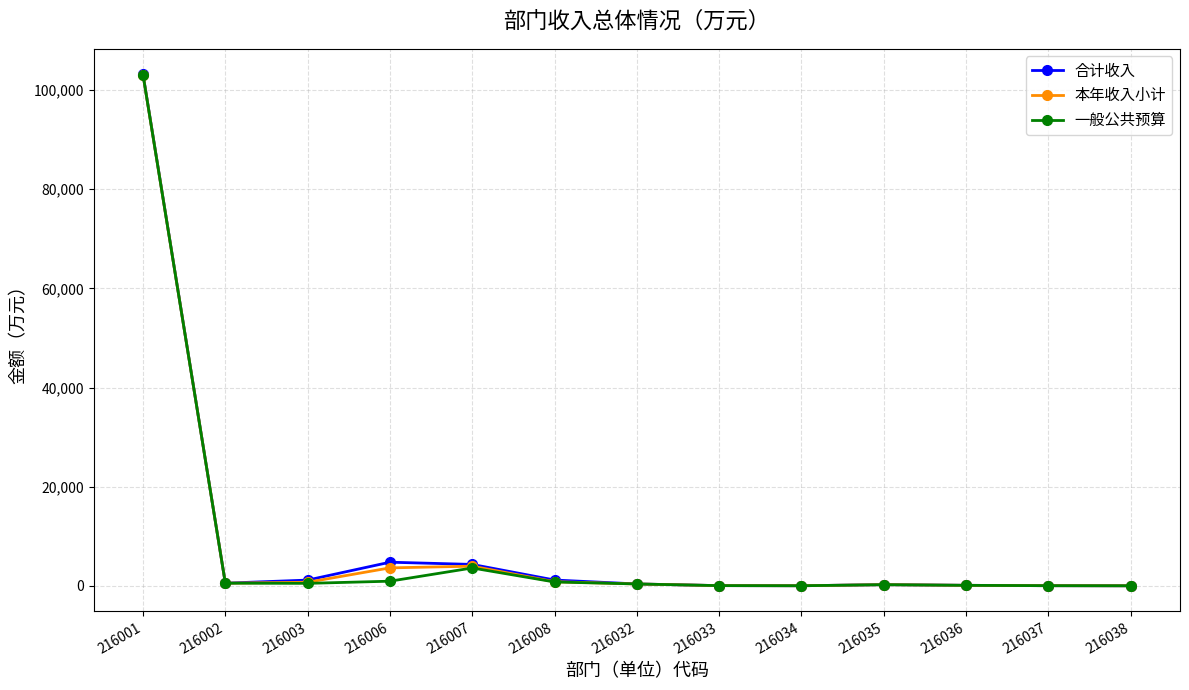

What is the greatest value displayed?

103159.6